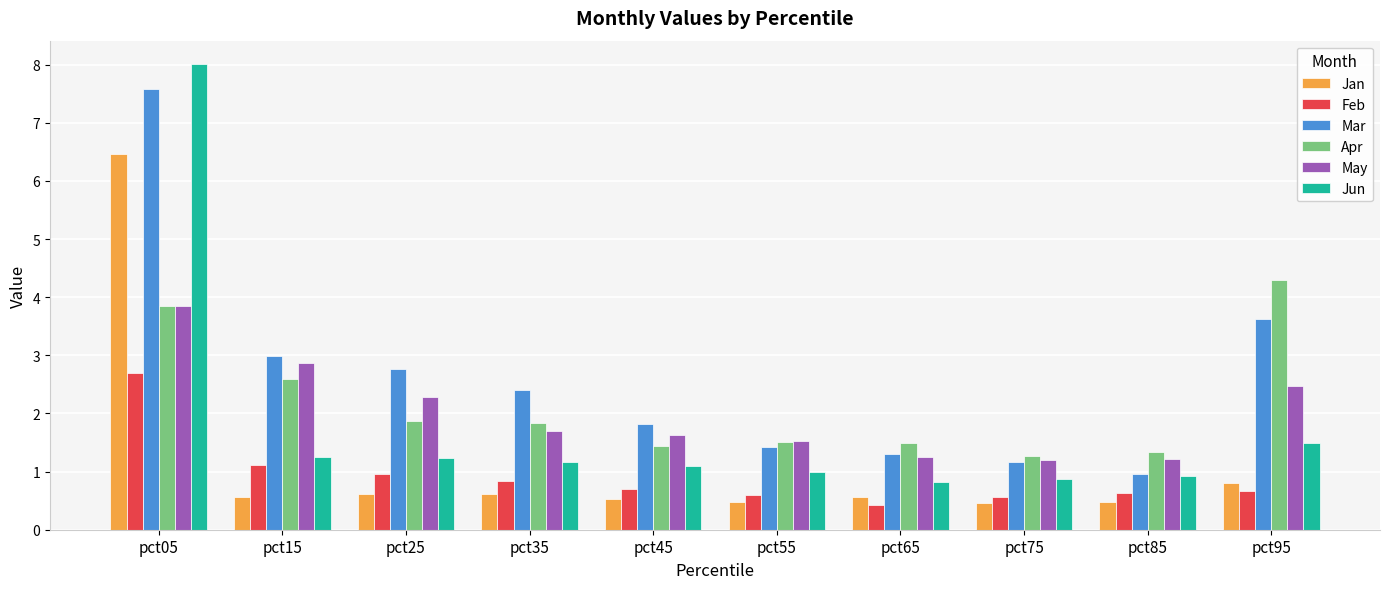

Which series has the largest range (max minus min)?

Jun